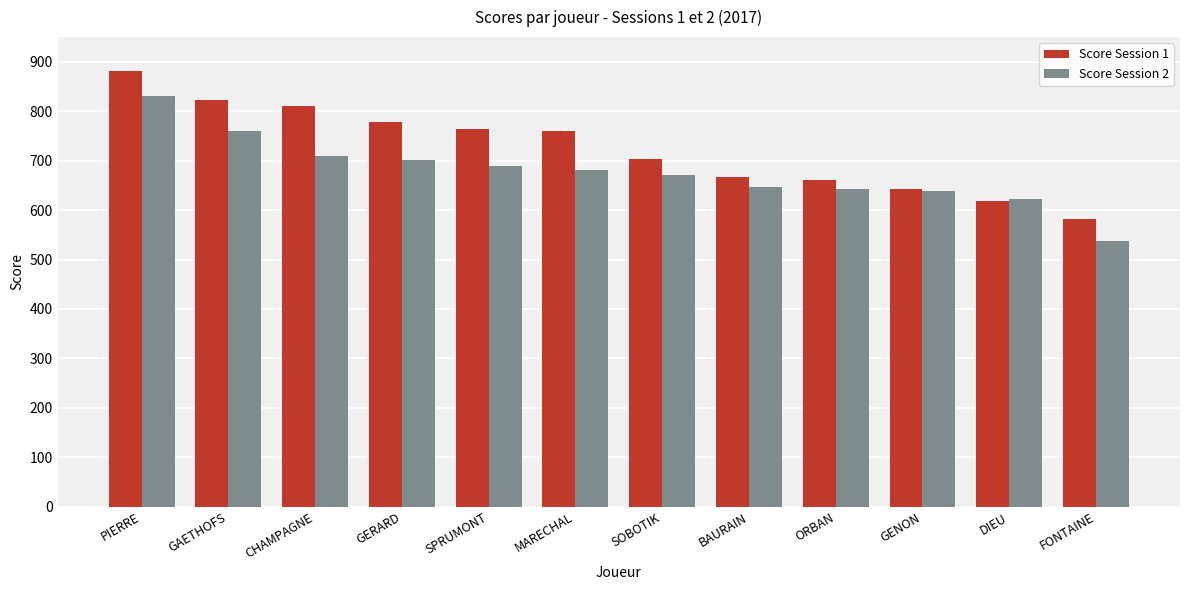

Which series has the widest spread of values?

Score Session 1